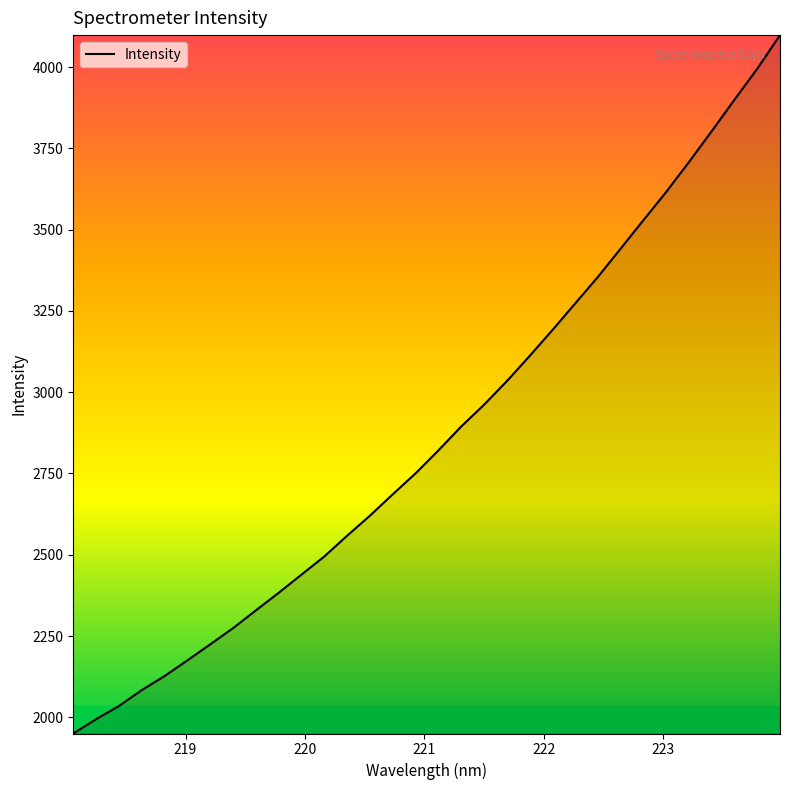

What is the sum of all values?

91850.3